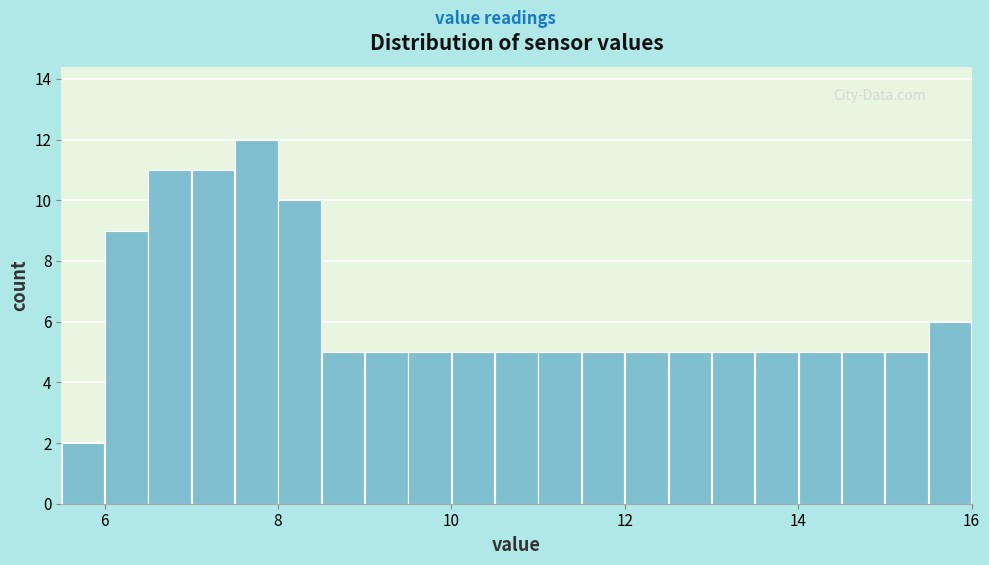

Read against the x-axis, roughly where is the centre of the tallest bar?

7.8